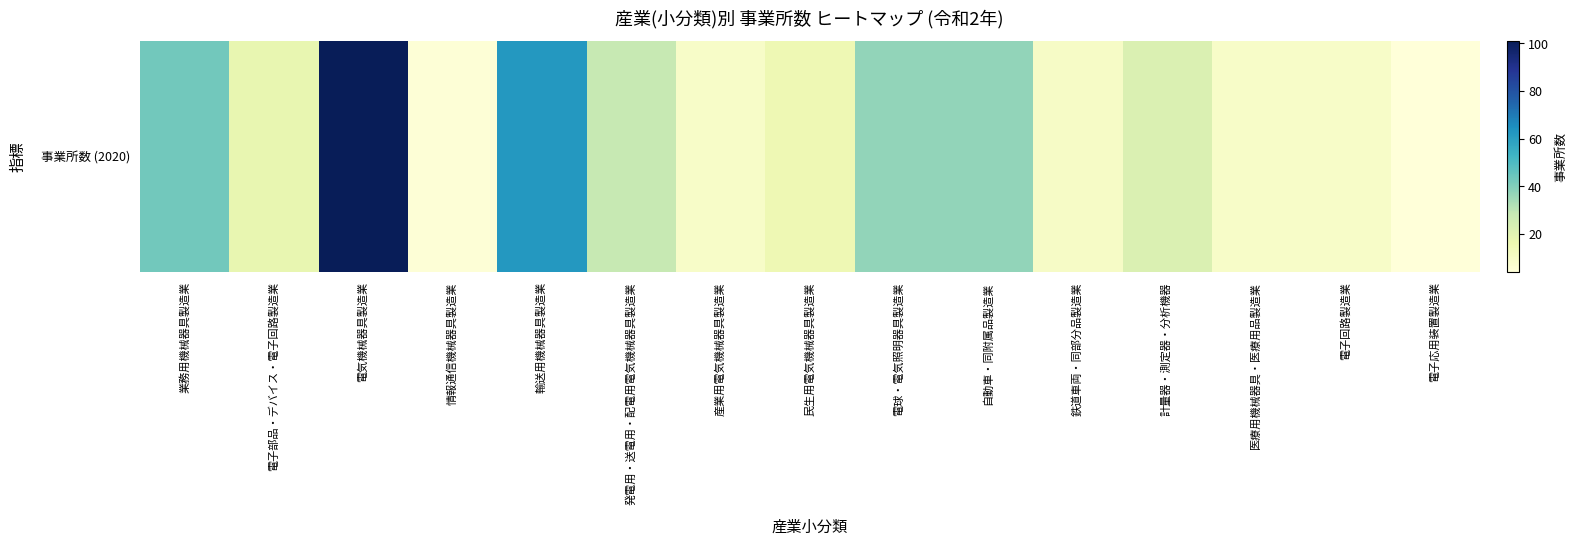

Is it true that the value at 情報通信機械器具製造業 is 1?

False